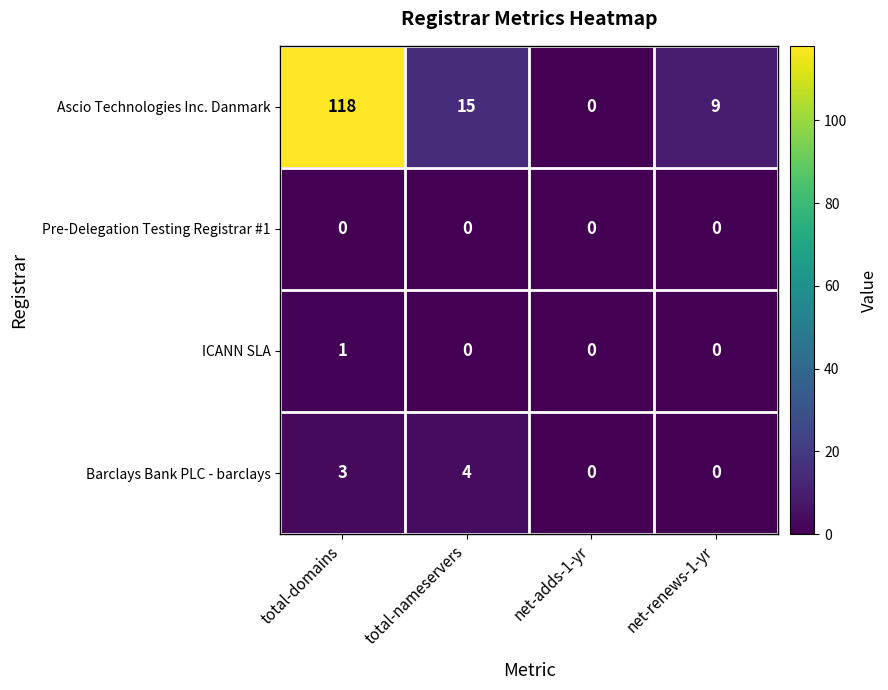

Reading left to right, what are all the values shown in this chart?

Ascio Technologies Inc. Danmark: 118	15	0	9
Pre-Delegation Testing Registrar #1: 0	0	0	0
ICANN SLA: 1	0	0	0
Barclays Bank PLC - barclays: 3	4	0	0